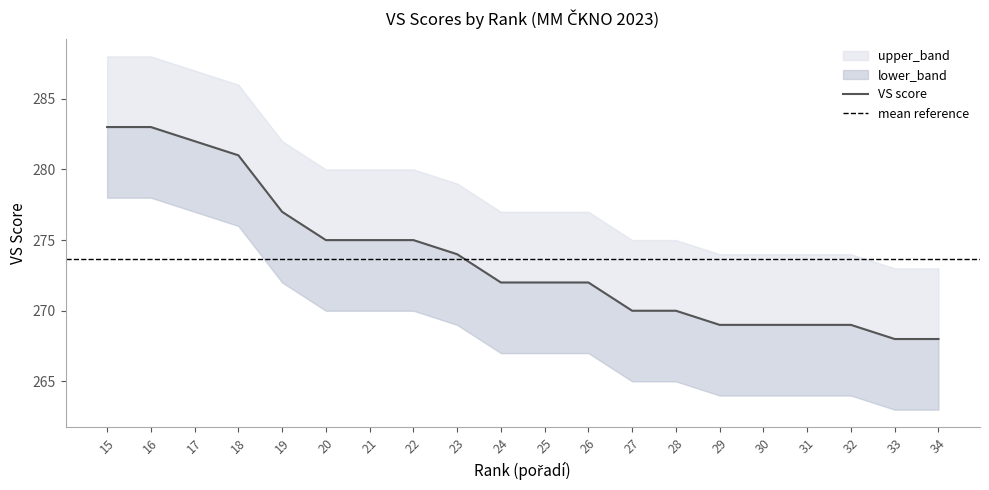

Is it true that lower_band equals 87 at 32?

False